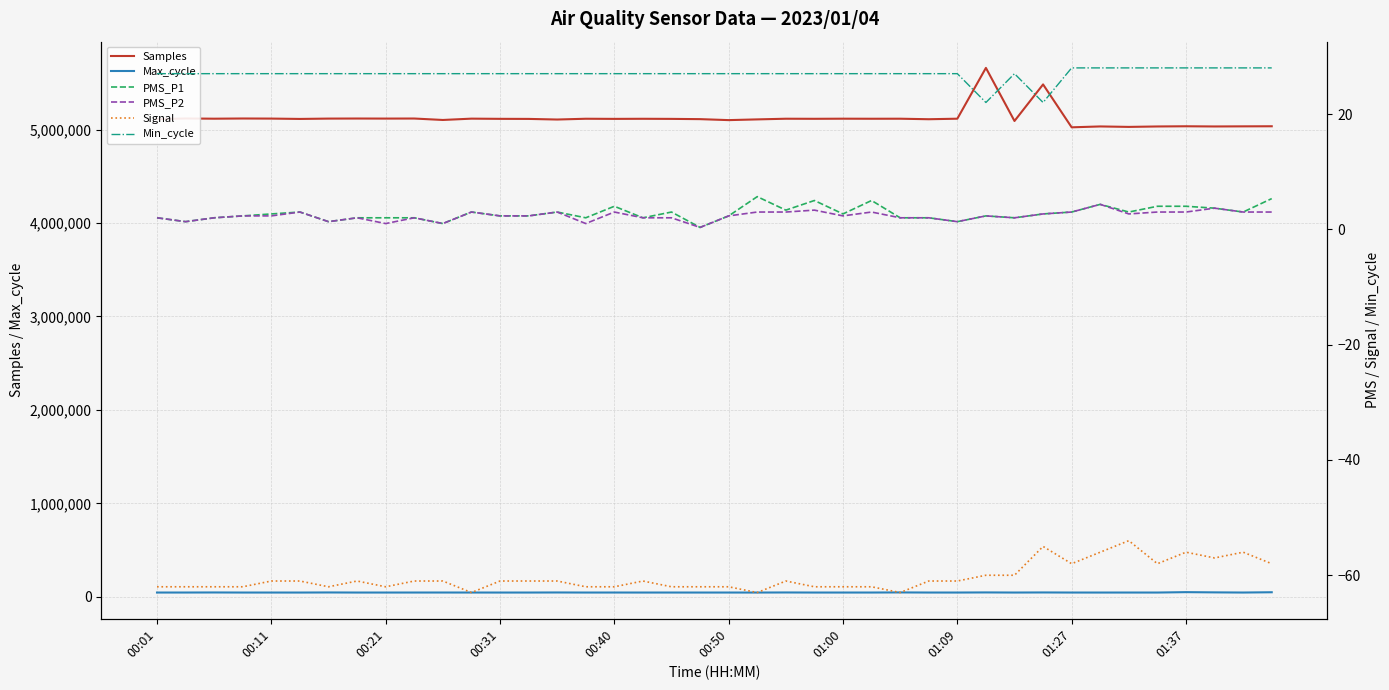

Reading left to right, what are all the values shown in this chart?

Samples: 5112048.0	5118798.0	5116445.0	5118508.0	5117509.0	5113835.0	5117477.0	5118235.0	5117619.0	5118212.0	5102785.0	5116913.0	5114827.0	5114115.0	5107524.0	5115848.0	5114456.0	5115454.0	5114395.0	5111659.0	5101209.0	5108932.0	5116061.0	5115256.0	5116425.0	5115834.0	5116205.0	5110687.0	5116331.0	5660020.0	5091904.0	5483179.0	5024116.0	5033511.0	5028599.0	5033249.0	5035347.0	5033280.0	5034515.0	5035448.0
Max_cycle: 45459.0	45574.0	46260.0	45457.0	45465.0	45363.0	46308.0	45444.0	45452.0	45569.0	45664.0	45553.0	45382.0	45449.0	46201.0	45455.0	45632.0	45426.0	45520.0	45401.0	45500.0	45421.0	46196.0	45456.0	45478.0	45535.0	46657.0	45534.0	45480.0	46612.0	45451.0	46374.0	45477.0	45392.0	45555.0	45410.0	49651.0	47202.0	45510.0	48550.0
PMS_P1: 2.0	1.3	2.0	2.3	2.7	3.0	1.3	2.0	2.0	2.0	1.0	3.0	2.3	2.3	3.0	2.0	4.0	2.0	3.0	0.3	2.3	5.7	3.3	5.0	2.7	5.0	2.0	2.0	1.3	2.3	2.0	2.7	3.0	4.3	3.0	4.0	4.0	3.7	3.0	5.3
PMS_P2: 2.0	1.3	2.0	2.3	2.3	3.0	1.3	2.0	1.0	2.0	1.0	3.0	2.3	2.3	3.0	1.0	3.0	2.0	2.0	0.3	2.3	3.0	3.0	3.3	2.3	3.0	2.0	2.0	1.3	2.3	2.0	2.7	3.0	4.3	2.7	3.0	3.0	3.7	3.0	3.0
Signal: -62.0	-62.0	-62.0	-62.0	-61.0	-61.0	-62.0	-61.0	-62.0	-61.0	-61.0	-63.0	-61.0	-61.0	-61.0	-62.0	-62.0	-61.0	-62.0	-62.0	-62.0	-63.0	-61.0	-62.0	-62.0	-62.0	-63.0	-61.0	-61.0	-60.0	-60.0	-55.0	-58.0	-56.0	-54.0	-58.0	-56.0	-57.0	-56.0	-58.0
Min_cycle: 27.0	27.0	27.0	27.0	27.0	27.0	27.0	27.0	27.0	27.0	27.0	27.0	27.0	27.0	27.0	27.0	27.0	27.0	27.0	27.0	27.0	27.0	27.0	27.0	27.0	27.0	27.0	27.0	27.0	22.0	27.0	22.0	28.0	28.0	28.0	28.0	28.0	28.0	28.0	28.0